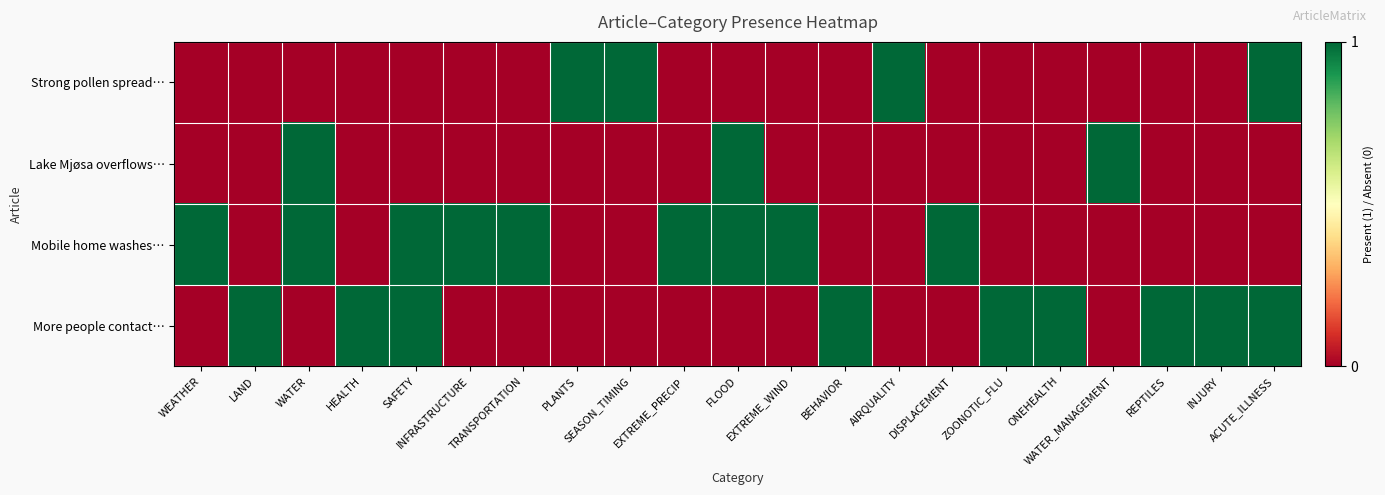

At which category is the sum across all series the highest?

WATER